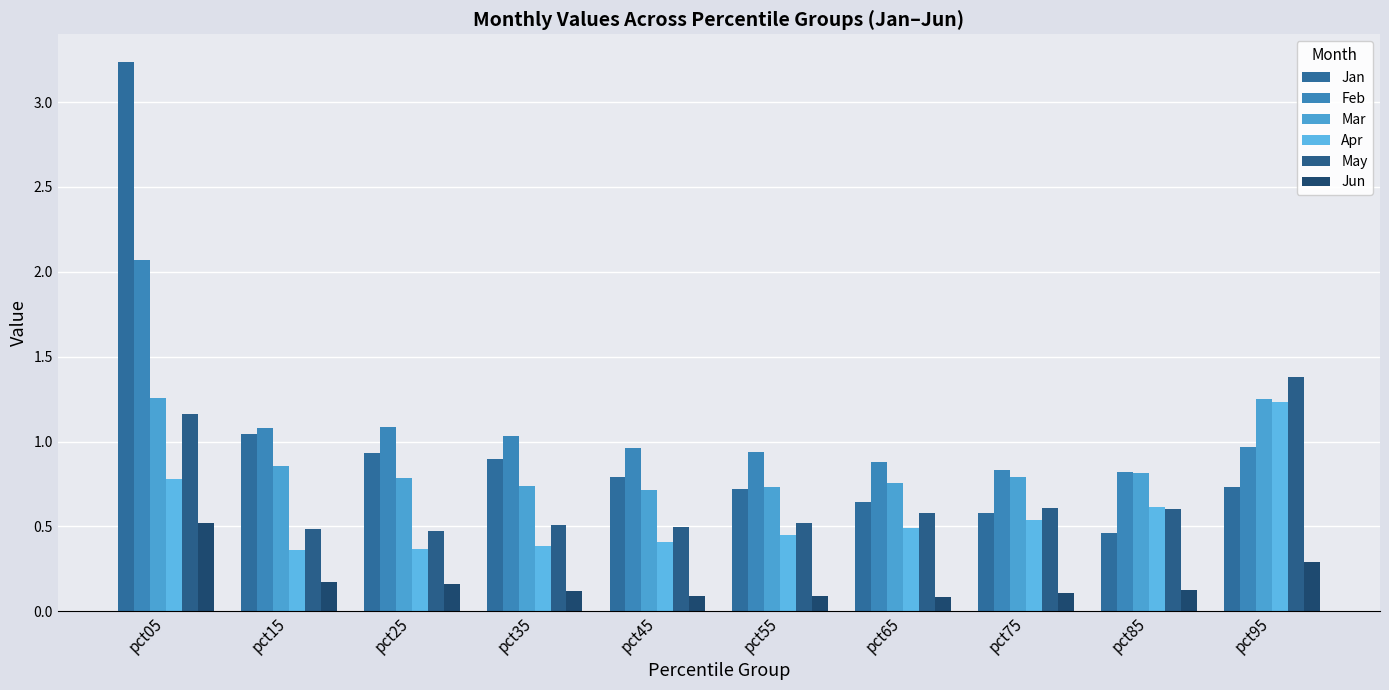

Count the number of categories in the chart.

10